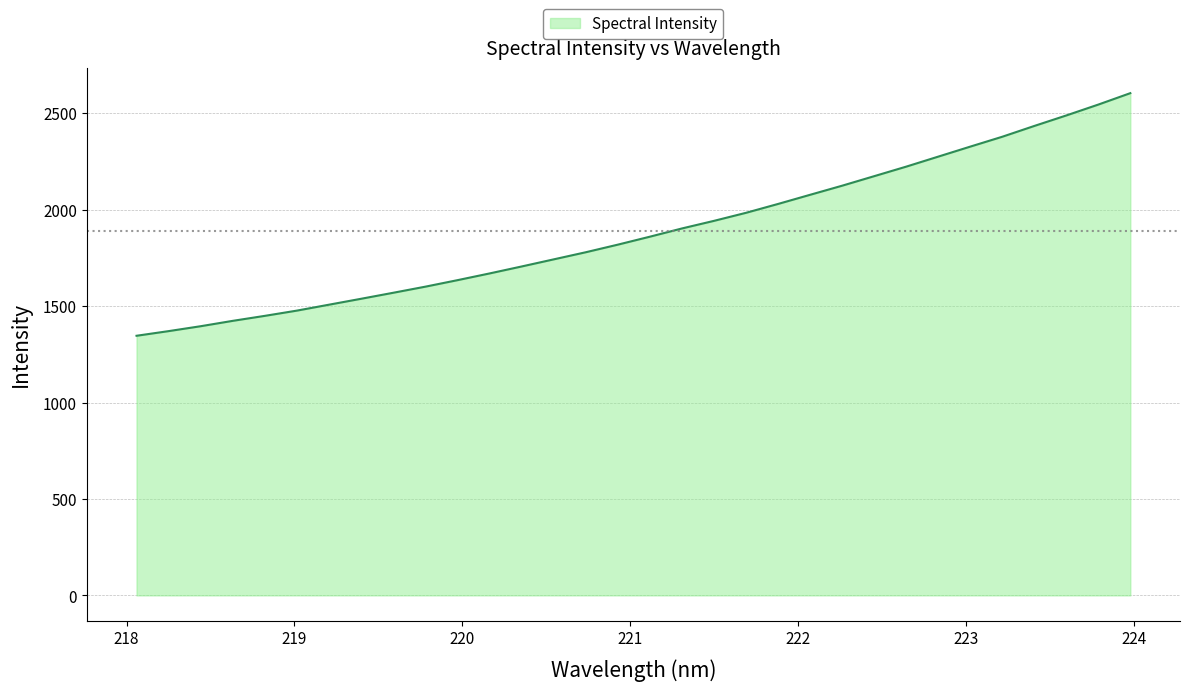

What is the difference between the maximum and minimum values?

1258.3